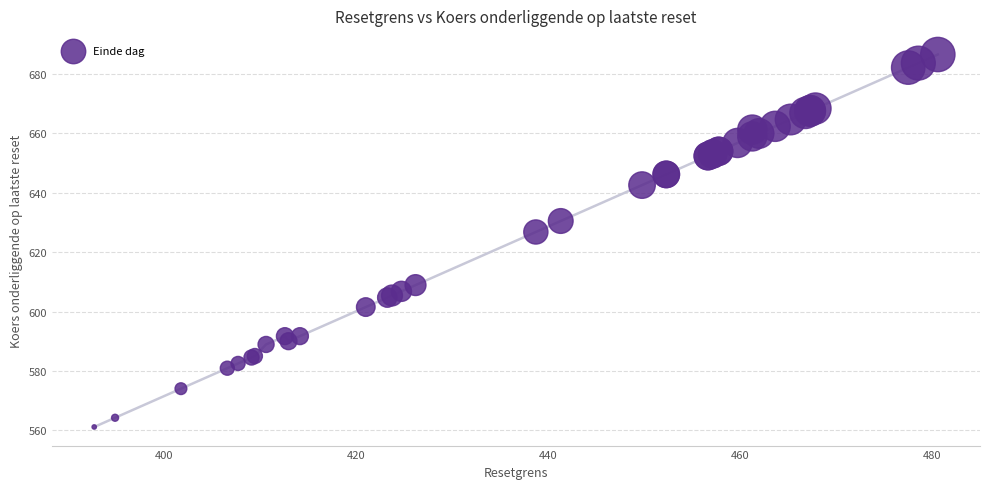

What Y value in the scatter plot is closest to 623?

626.8